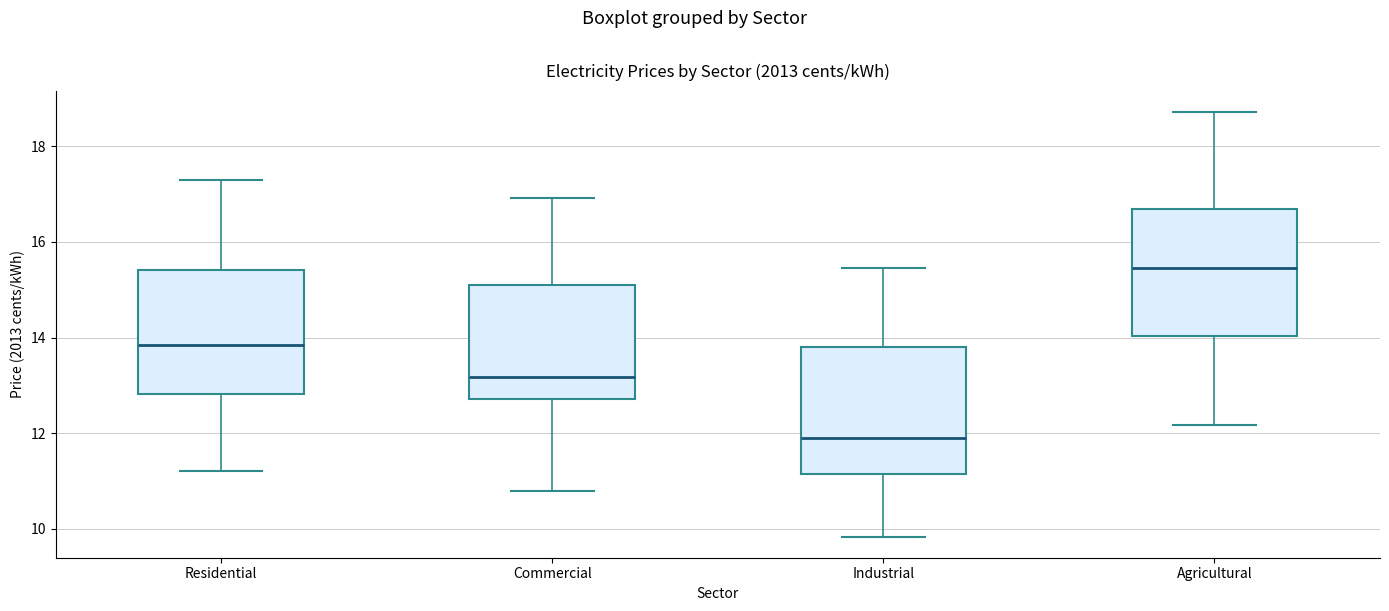

Reading left to right, read every box against the y-axis: the position of its median line, the range the box covers, and the ends of its whiskers. The values are not printed on the chart, so give them approximately, as read against the axis.

Residential: median 13.8, box 12.8 to 15.4, whiskers 11.2 to 17.2
Commercial: median 13.2, box 12.8 to 15.2, whiskers 10.8 to 17.0
Industrial: median 12.0, box 11.2 to 13.8, whiskers 9.8 to 15.4
Agricultural: median 15.4, box 14.0 to 16.6, whiskers 12.2 to 18.8